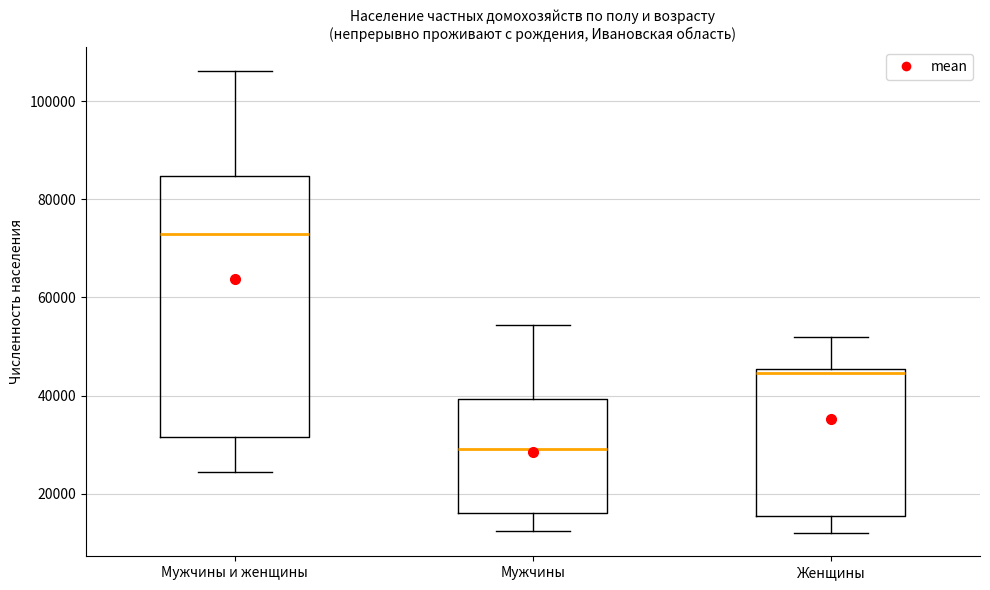

Reading left to right, transcribe this box plot: for each box, give where its median line is, the range the box spans, and where its two whiskers end, as read against the y-axis. The values are not printed on the chart, so give them approximately, as read against the axis.

Мужчины и женщины: median 72000, box 32000 to 84000, whiskers 24000 to 106000
Мужчины: median 30000, box 16000 to 40000, whiskers 12000 to 54000
Женщины: median 44000, box 16000 to 46000, whiskers 12000 to 52000